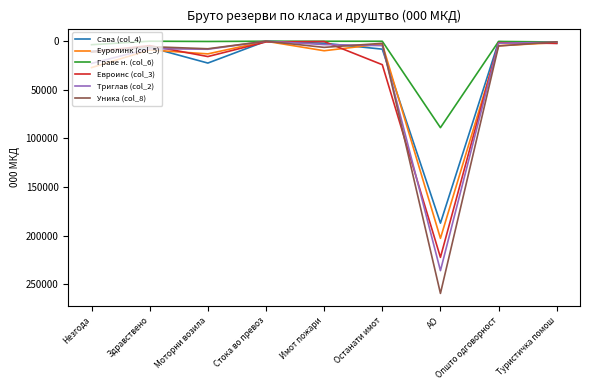

Is it true that Еуролинк (col_5) equals 35.0 at Стока во превоз?

True